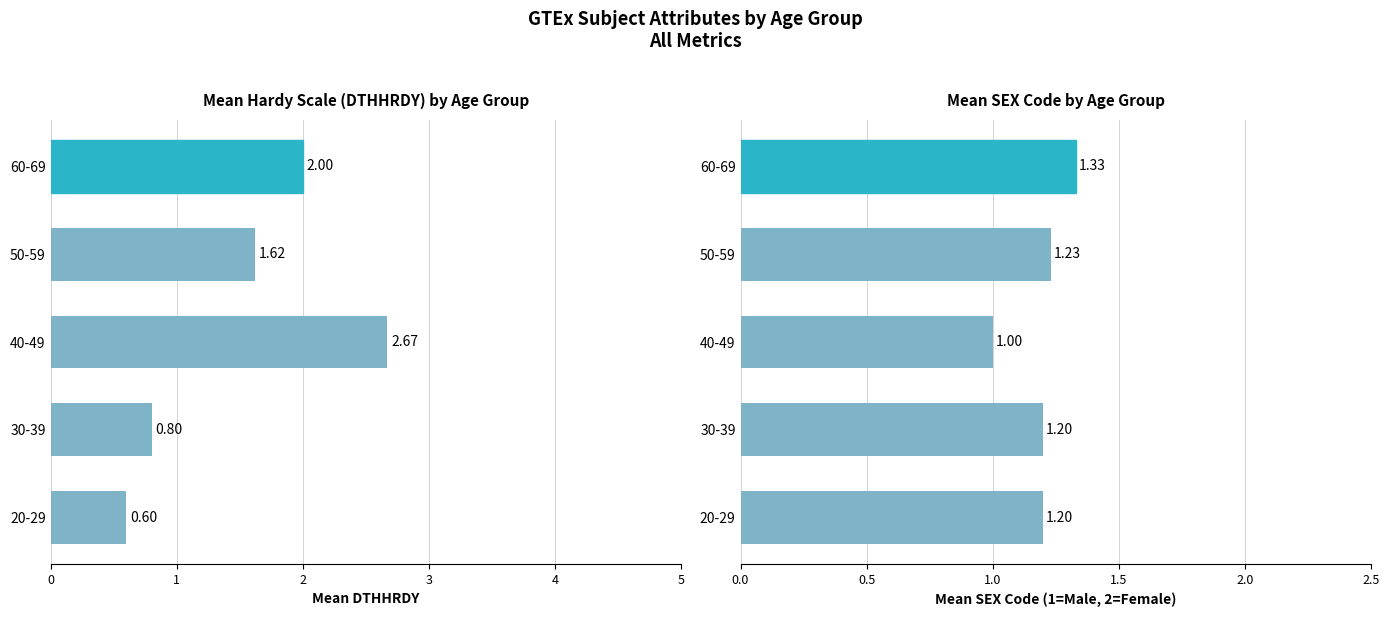

Between 50-59 and 40-49, which is larger?

40-49